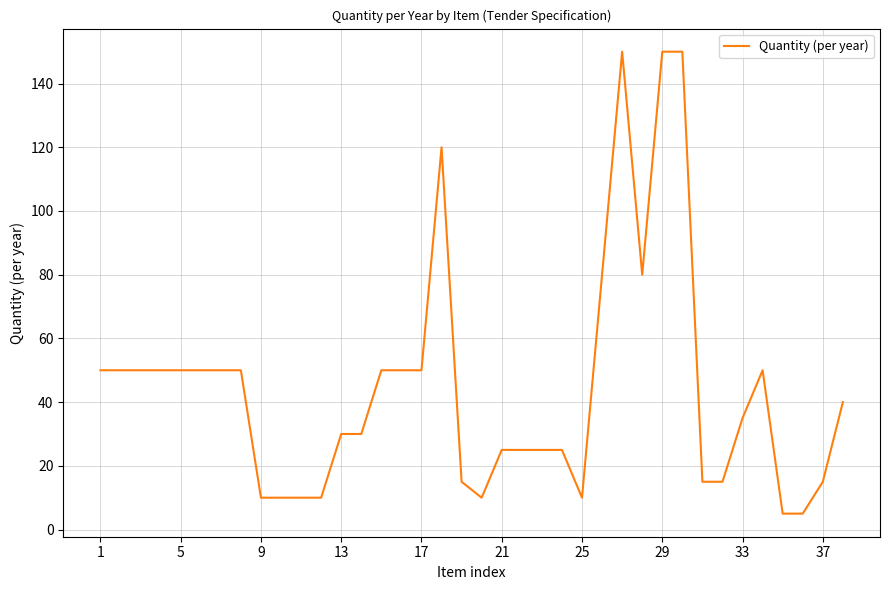

What is the greatest value displayed?

150